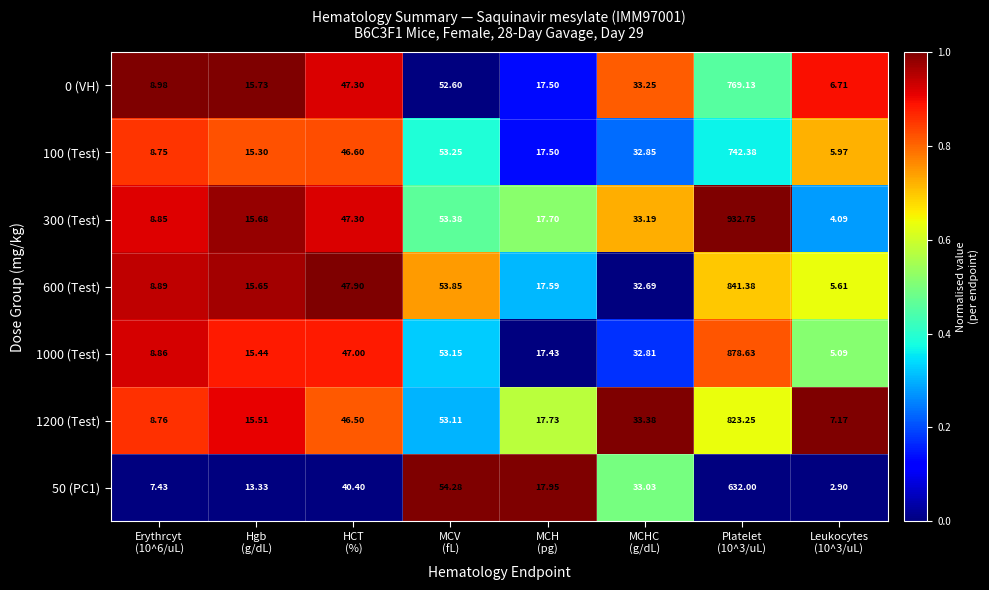

Between Erythrcyt
(10^6/uL) and Hgb
(g/dL), which series saw the biggest shift?

300 (Test)